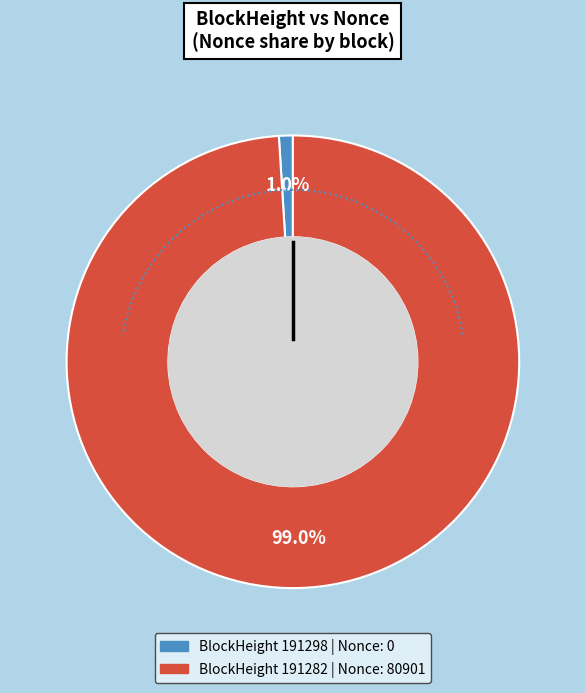

Does 191298 represent more than half of the total?

No